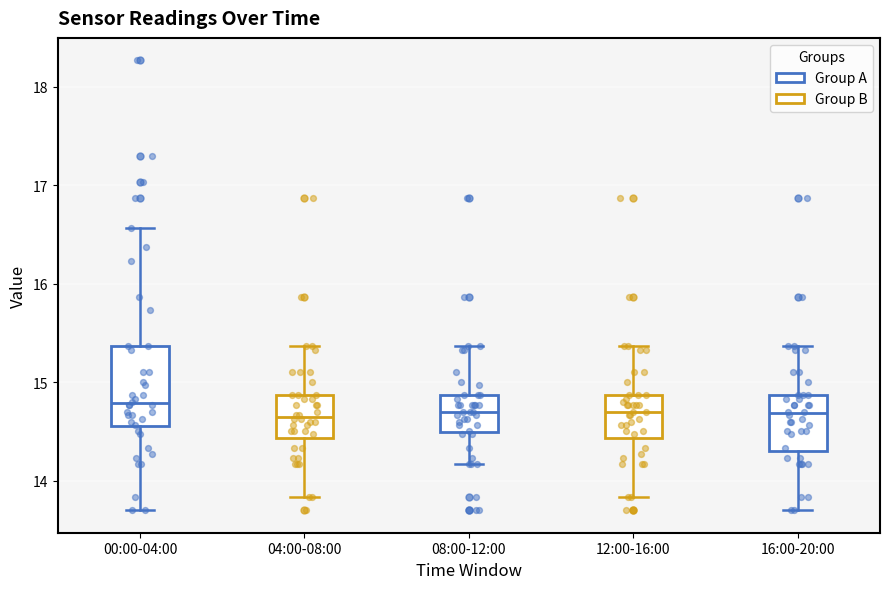

Where is the lower edge of the box for 12:00-16:00 on the y-axis? The values are not printed on the chart, so give them approximately, as read against the axis.

14.4